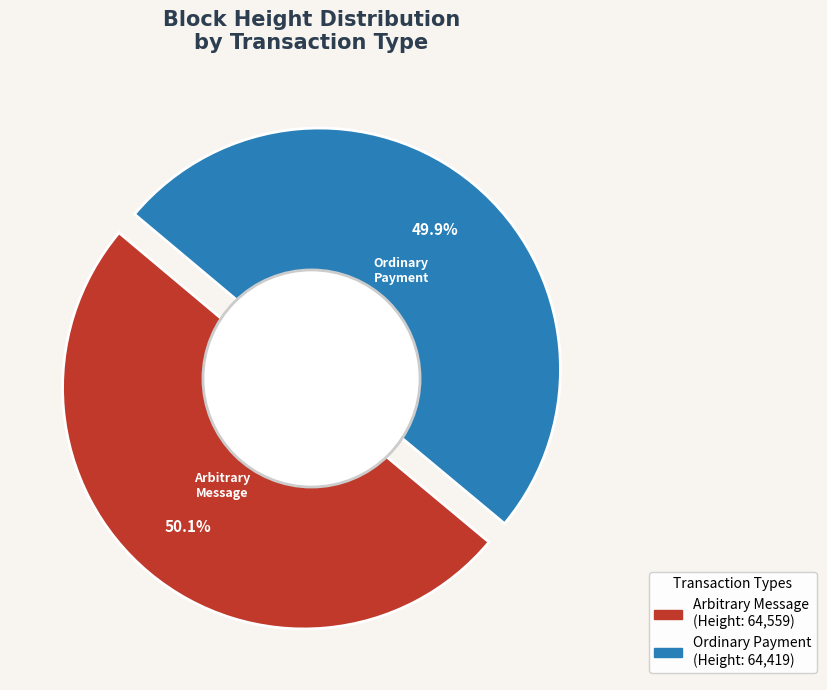

Which has a higher value, Ordinary Payment (Height 64419) or Arbitrary Message (Height 64559)?

Arbitrary Message (Height 64559)